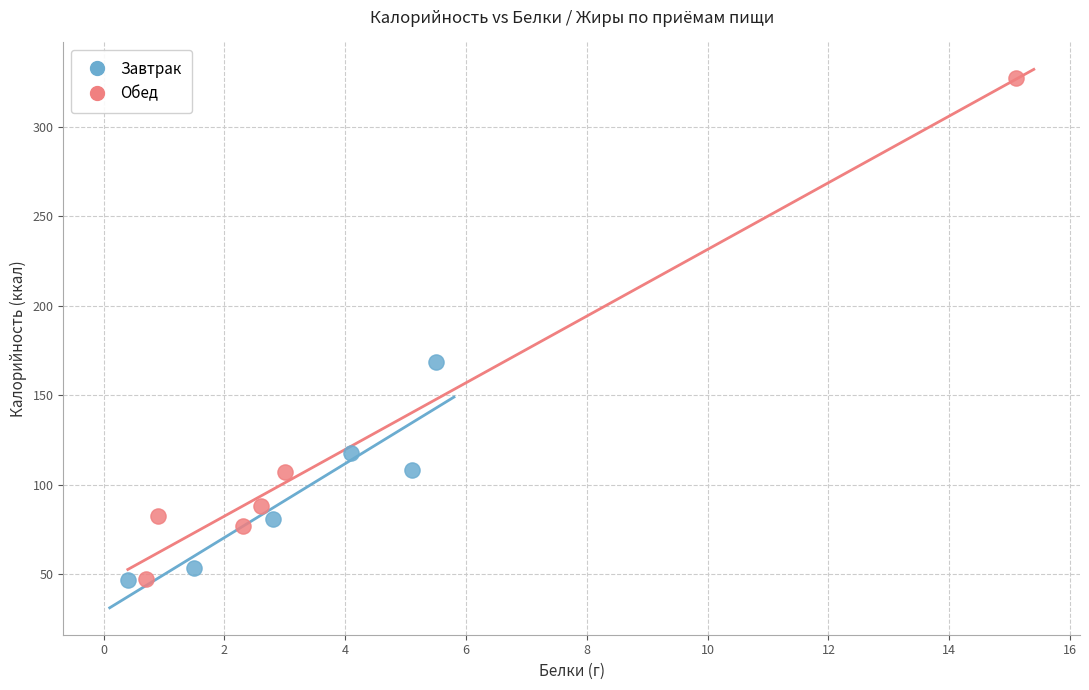

Which series has the largest Y range (max minus min)?

Обед